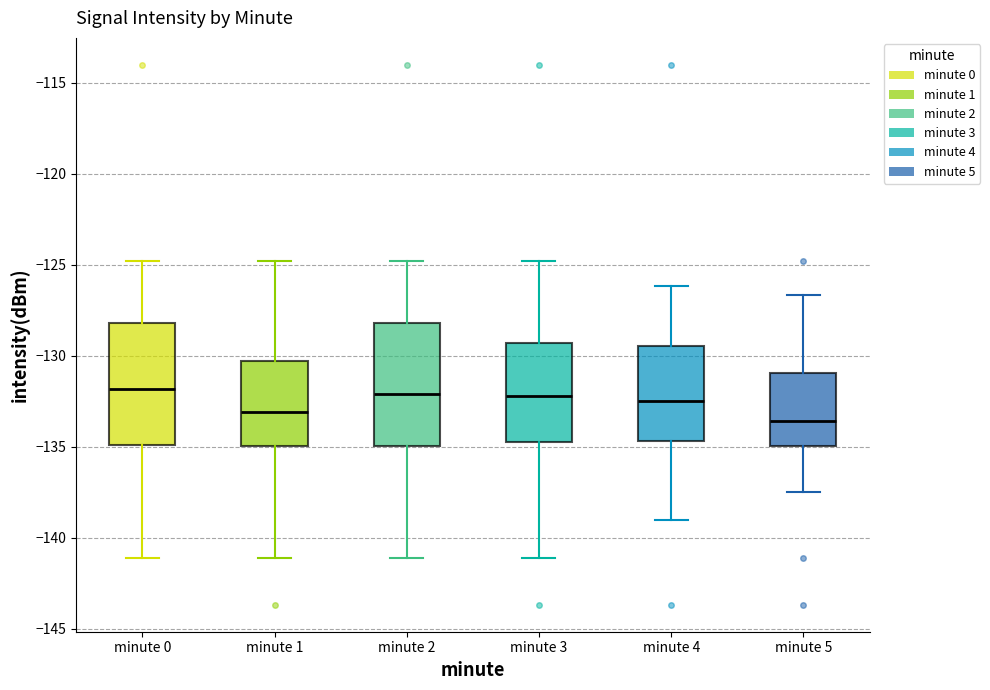

Reading left to right, transcribe this box plot: for each box, give where its median line is, the range the box spans, and where its two whiskers end, as read against the y-axis. The values are not printed on the chart, so give them approximately, as read against the axis.

minute 0: median -132.0, box -135.0 to -128.0, whiskers -141.0 to -125.0
minute 1: median -133.0, box -135.0 to -130.5, whiskers -141.0 to -125.0
minute 2: median -132.0, box -135.0 to -128.0, whiskers -141.0 to -125.0
minute 3: median -132.0, box -135.0 to -129.5, whiskers -141.0 to -125.0
minute 4: median -132.5, box -134.5 to -129.5, whiskers -139.0 to -126.0
minute 5: median -133.5, box -135.0 to -131.0, whiskers -137.5 to -126.5